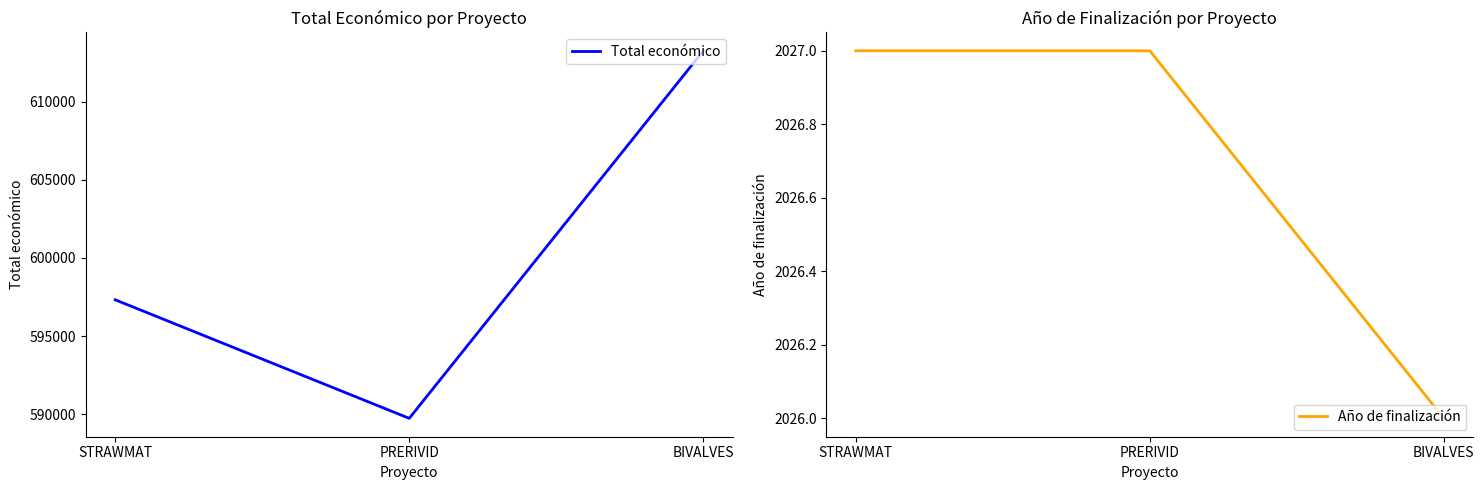

What is the total value across all series at STRAWMAT?

599347